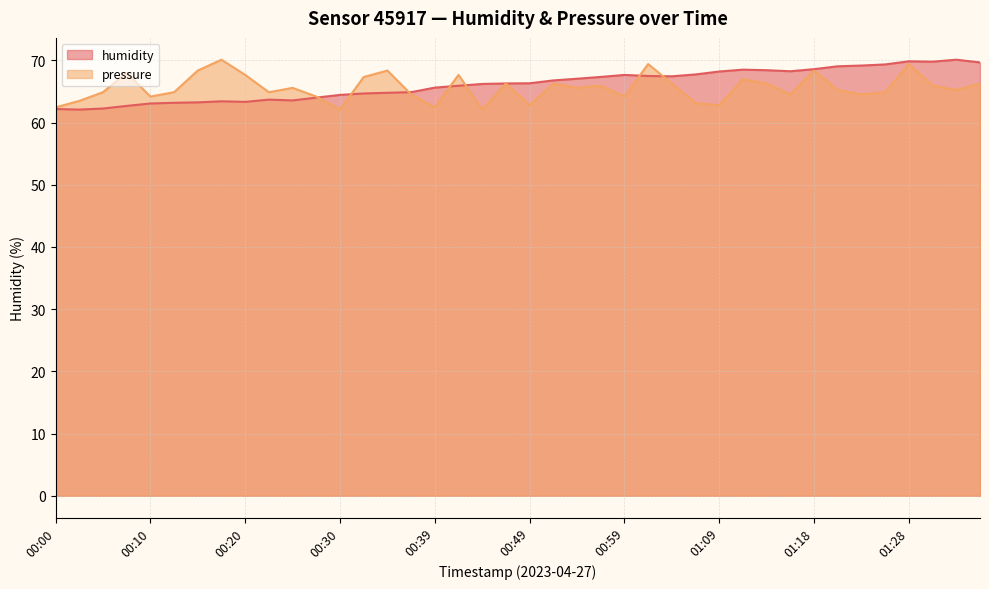

What is the sum of all humidity values?

2646.4